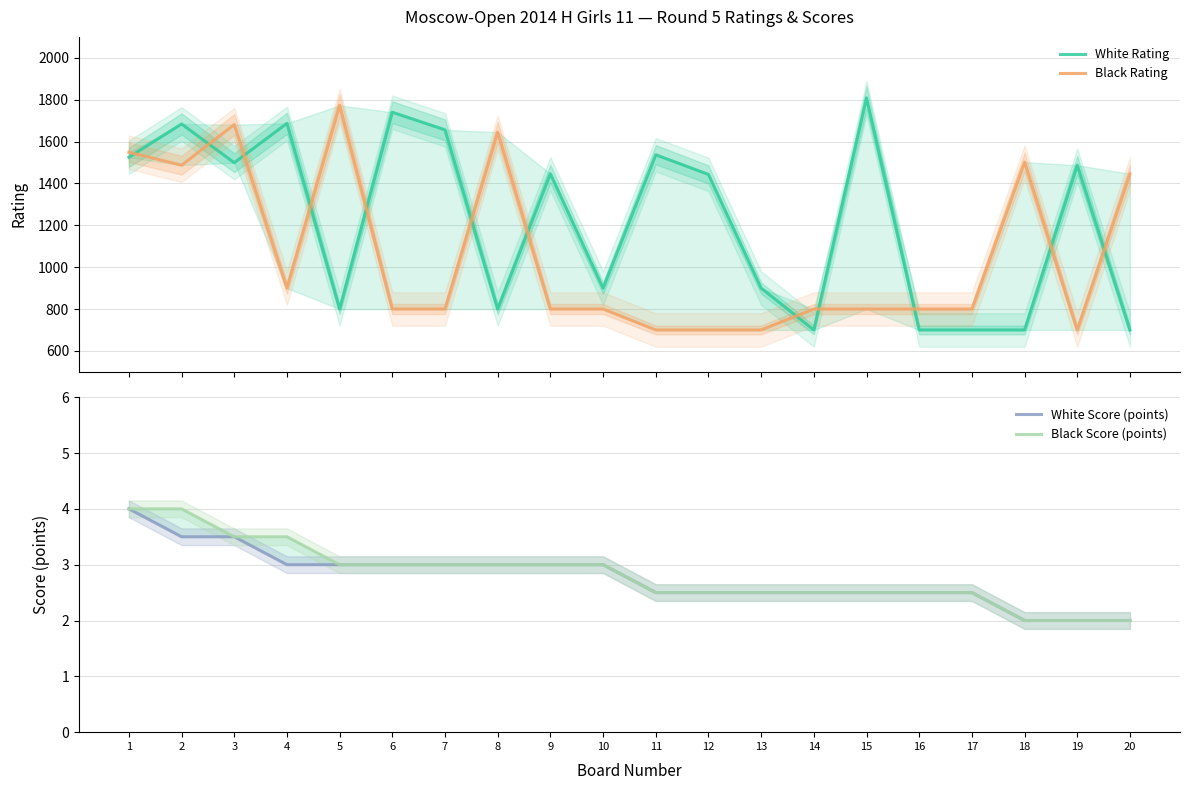

How many lines are shown in the chart?

4